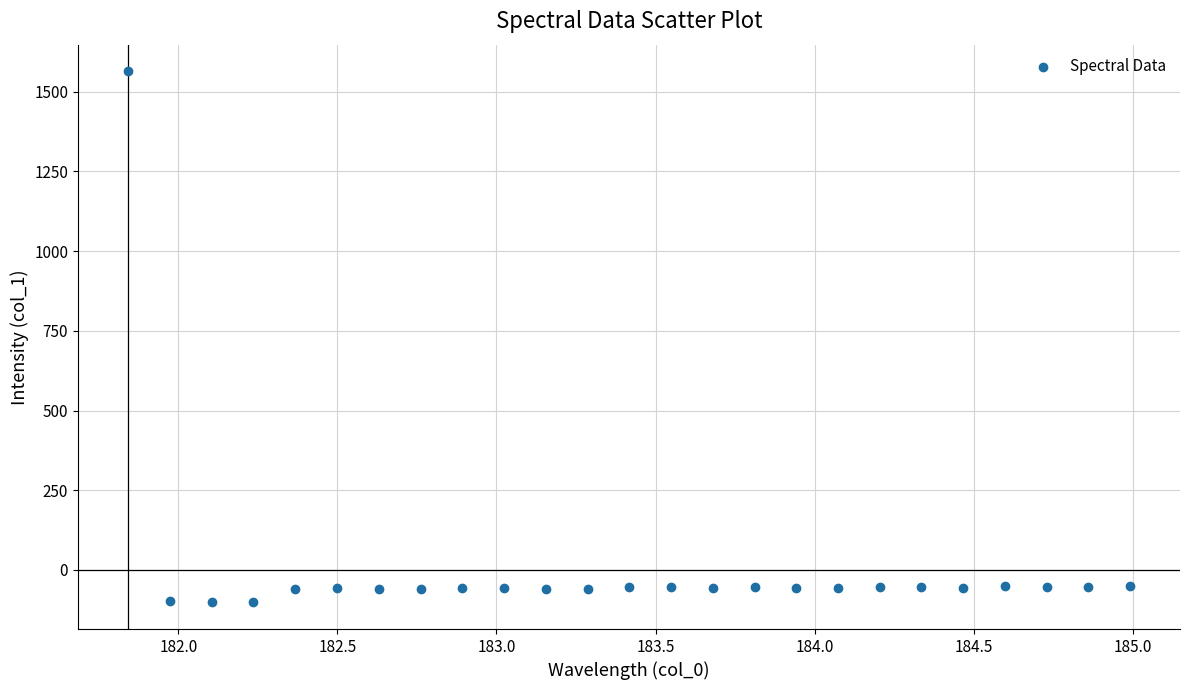

What is the range of Y values (max minus min)?

1665.9